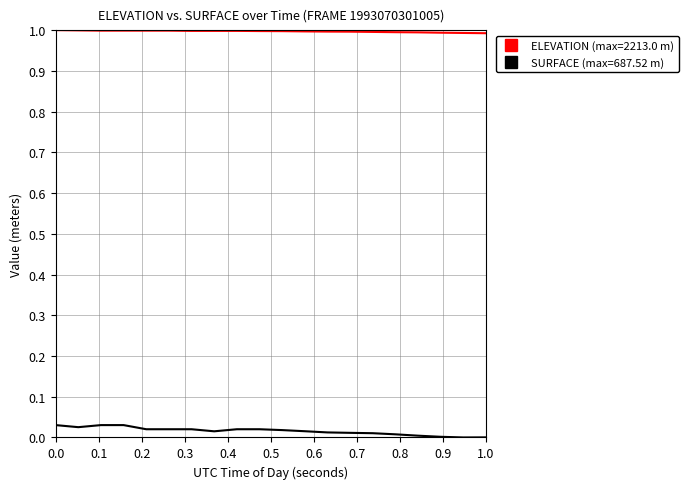

True or false: SURFACE (max=687.52 m) and ELEVATION (max=2213.0 m) intersect in this chart.

False